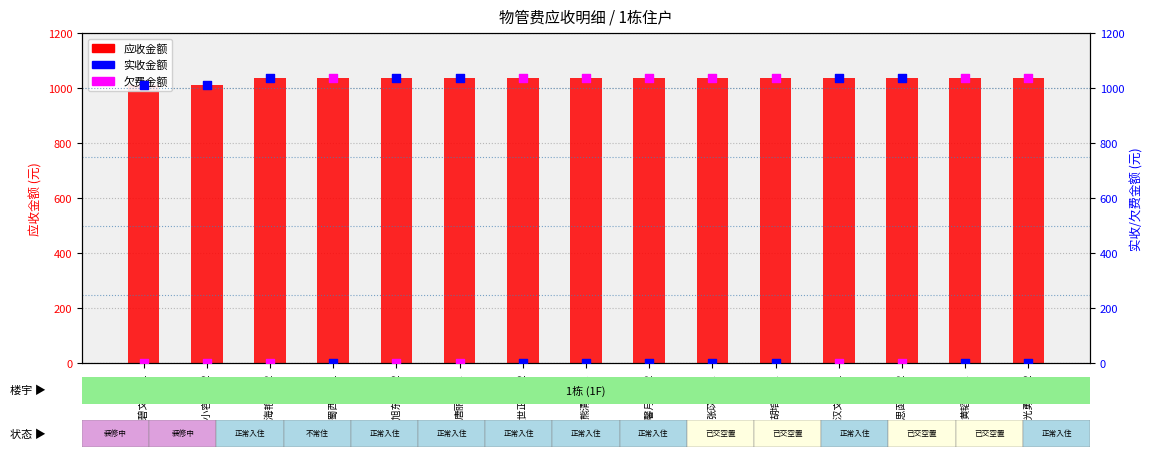

At which category is the sum across all series the highest?

卢海艳-0202